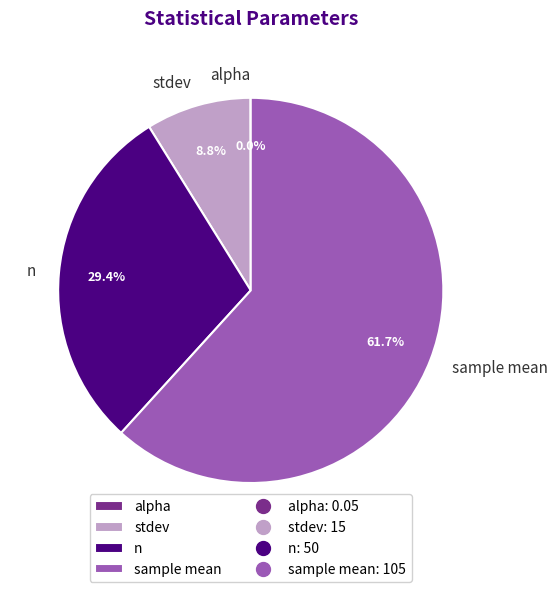

Combined, what portion of the pie is stdev and n?

38.2%